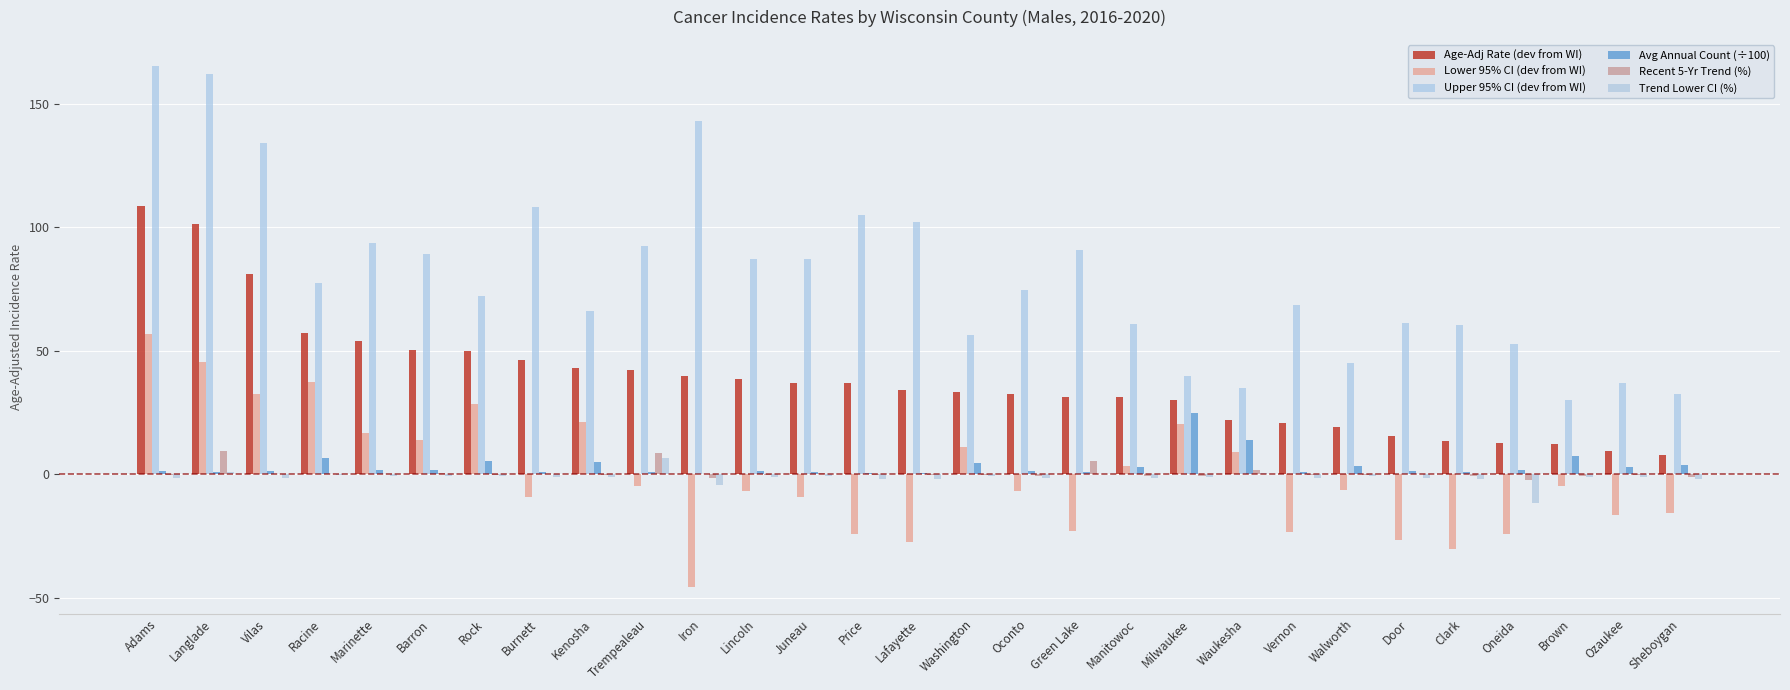

Does the chart contain stacked bars?

No